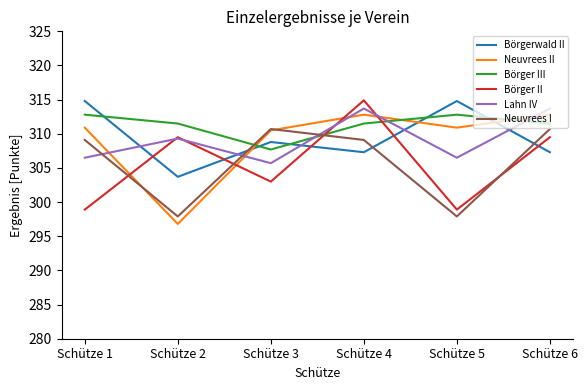

What is the spread (max minus min) of values at Schütze 5?

16.9